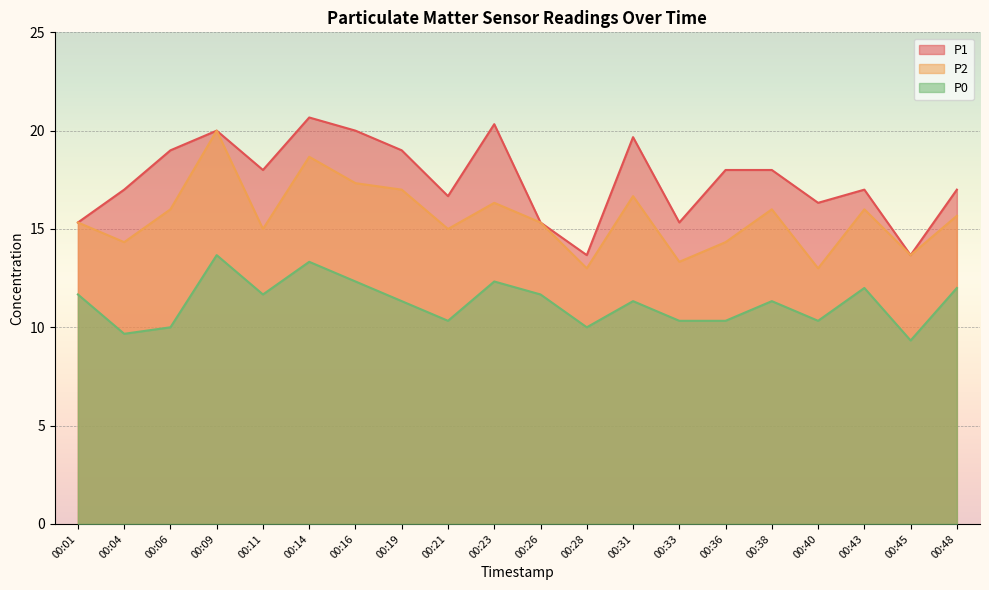

How many lines are shown in the chart?

3